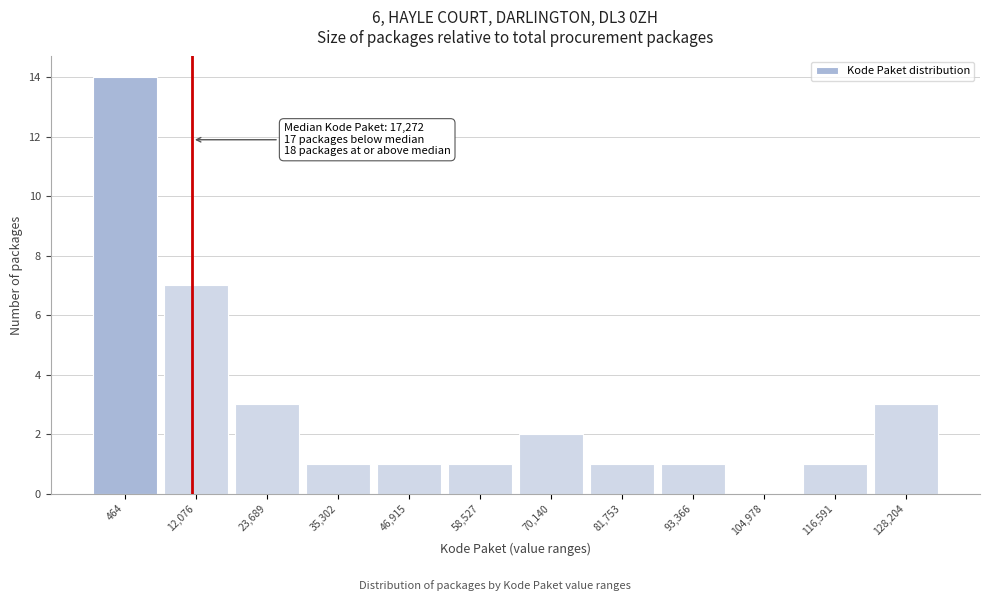

Reading left to right, transcribe all the data shown in this chart.

464=14	12,076=7	23,689=3	35,302=1	46,915=1	58,527=1	70,140=2	81,753=1	93,366=1	104,978=0	116,591=1	128,204=3